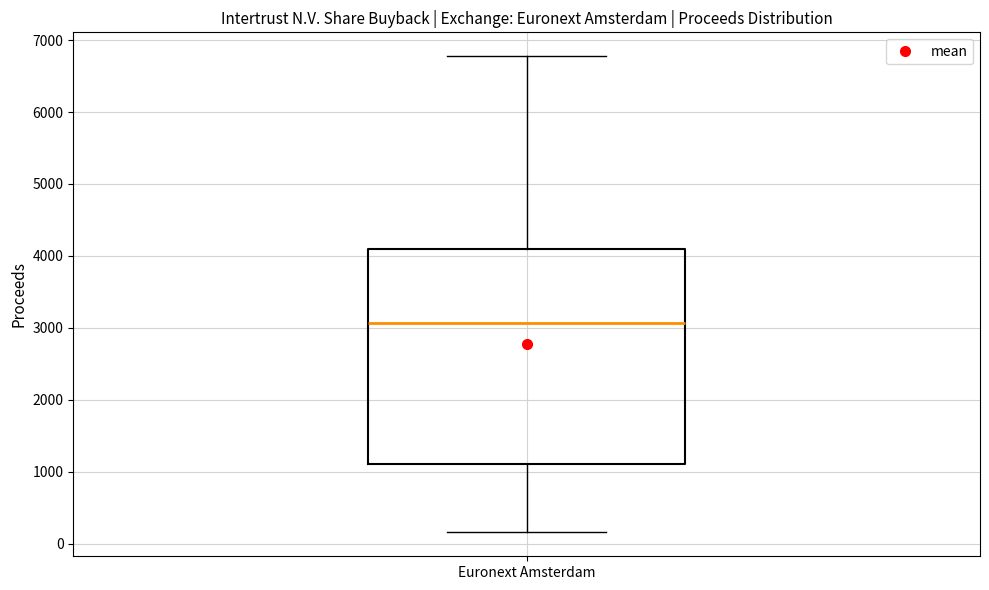

Transcribe this box plot: give where the median line is, the range the box spans, and where the two whiskers end, as read against the y-axis. The values are not printed on the chart, so give them approximately, as read against the axis.

median 3100, box 1100 to 4100, whiskers 200 to 6800